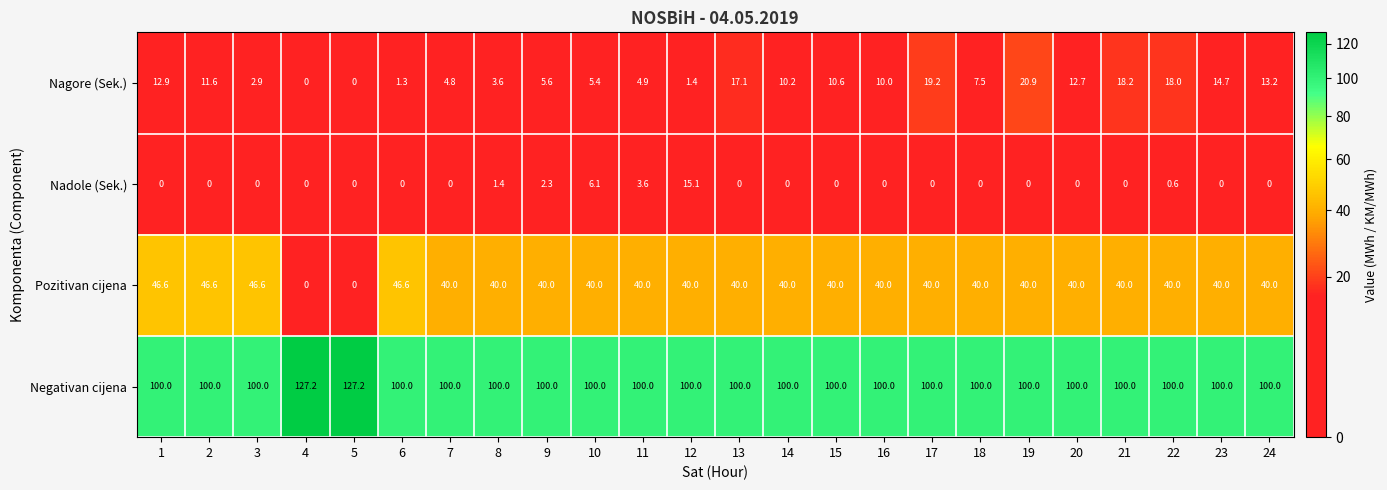

What is the maximum value for Pozitivan cijena?

46.6